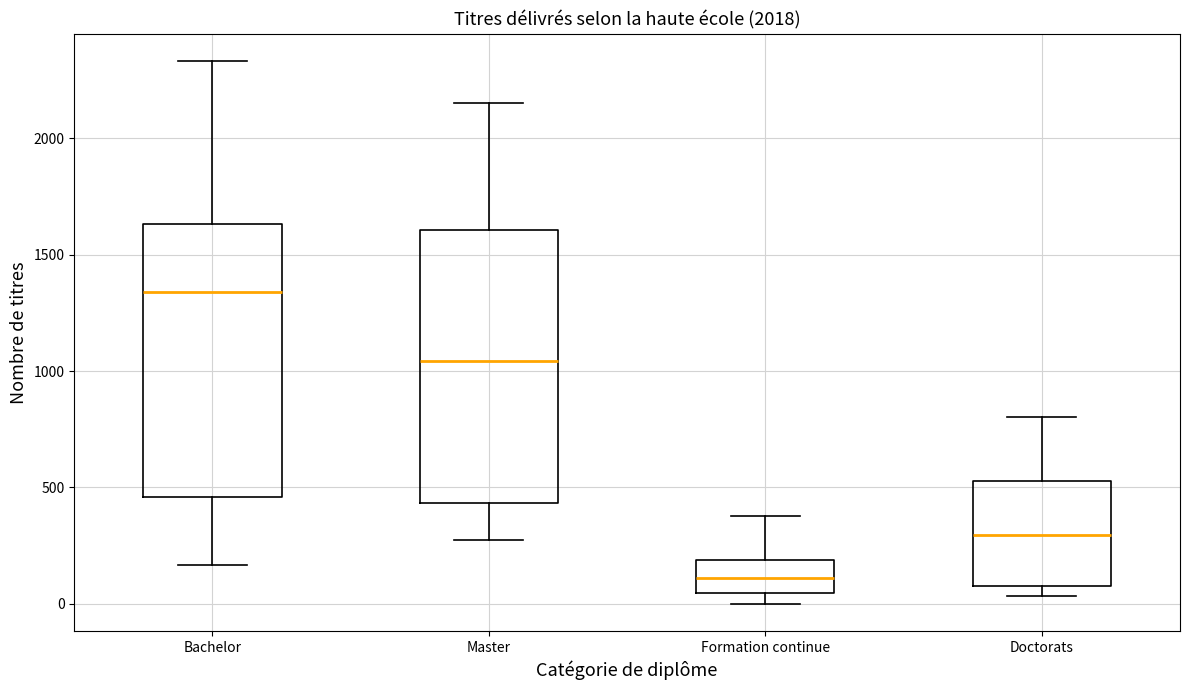

Where is the lower edge of the box for Master on the y-axis? The values are not printed on the chart, so give them approximately, as read against the axis.

450